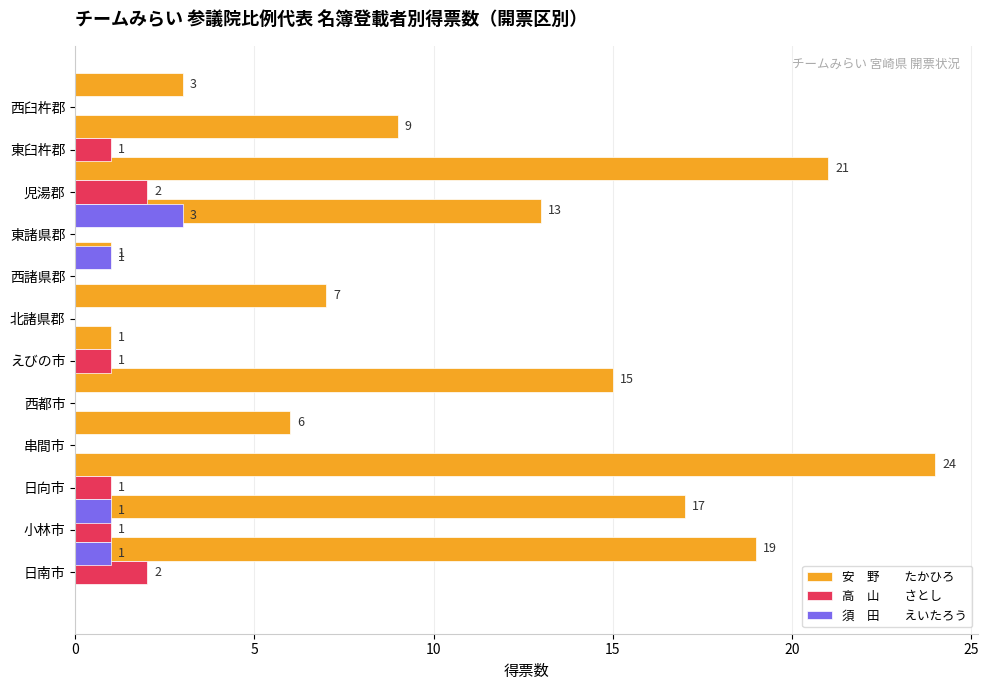

What is the total value across all series at 8?

14